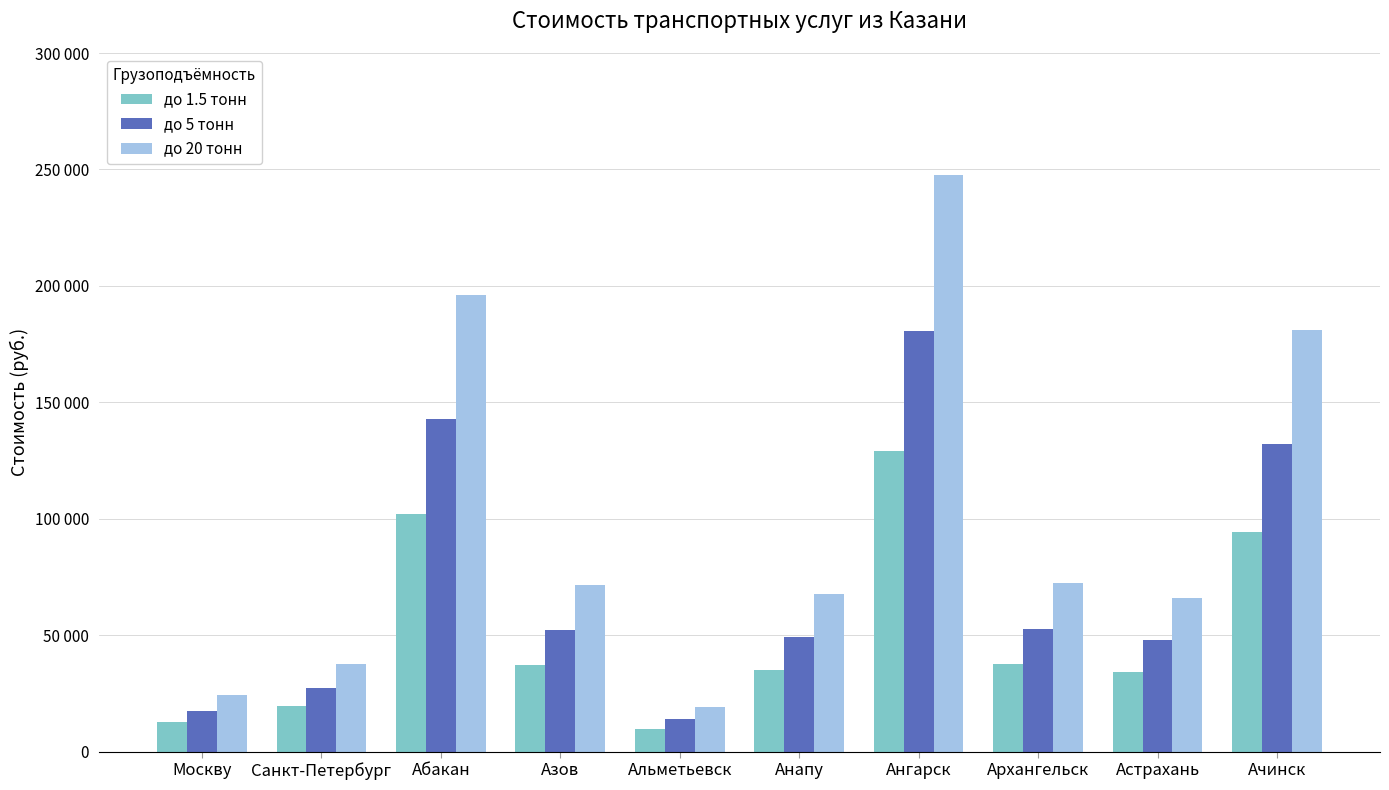

What are all the series names shown in the legend?

до 1.5 тонн, до 5 тонн, до 20 тонн